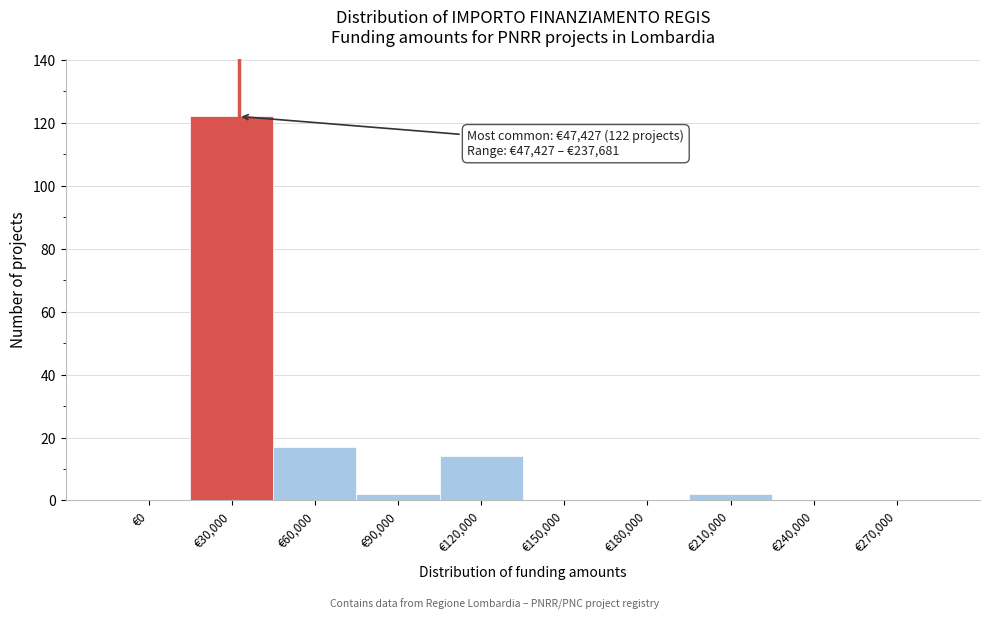

Reading left to right, transcribe all the data shown in this chart.

€0=0	€30,000=122	€60,000=17	€90,000=2	€120,000=14	€150,000=0	€180,000=0	€210,000=2	€240,000=0	€270,000=0